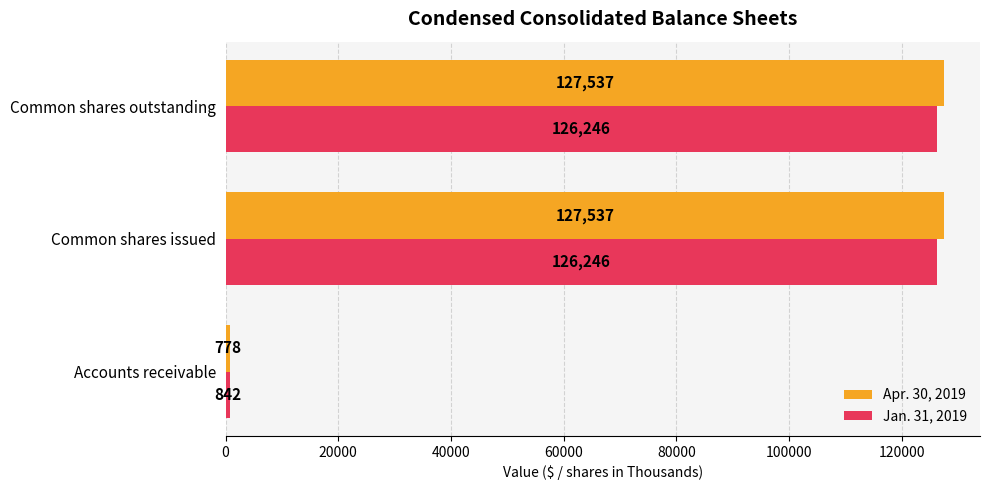

Rank the series by their average value, from lowest to highest.

Jan. 31, 2019, Apr. 30, 2019